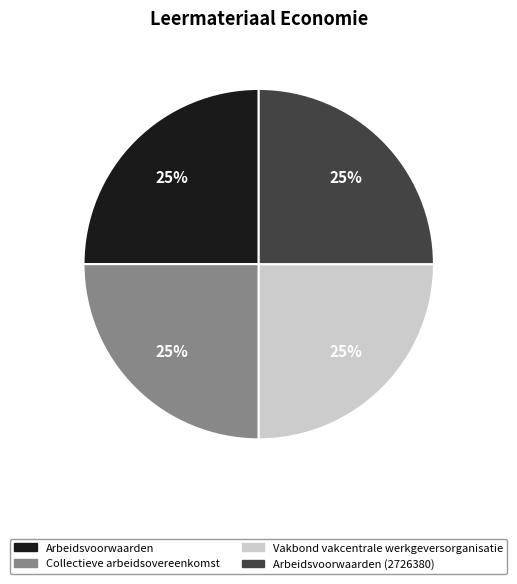

To the nearest percent, what is the difference between the largest and smallest slice percentages?

0%